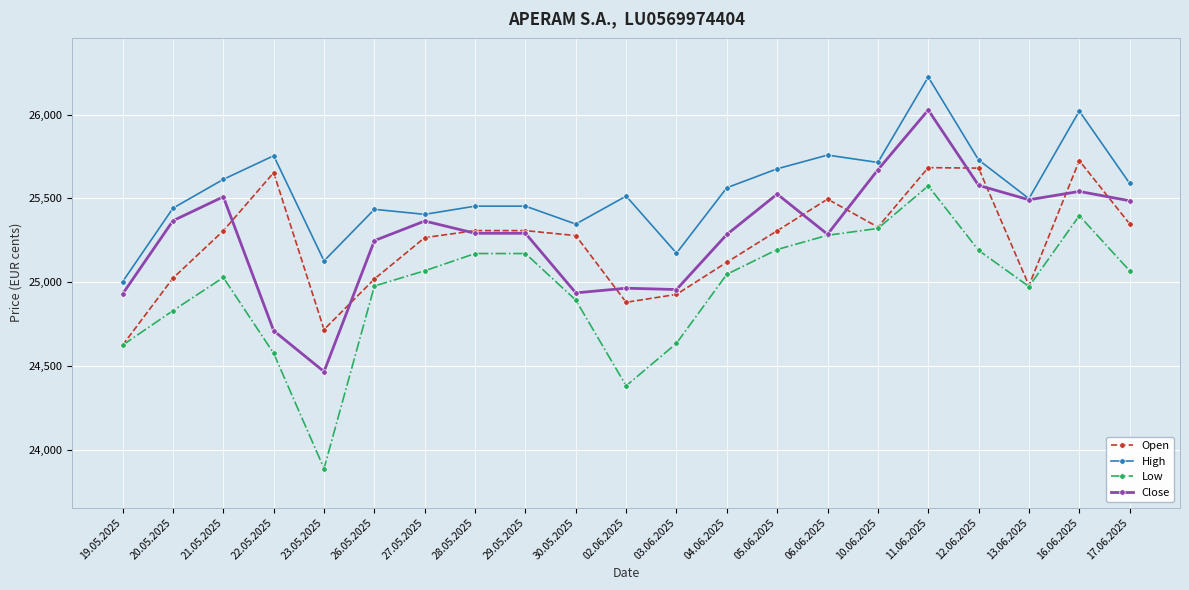

Is it true that Low equals 42452 at 28.05.2025?

False